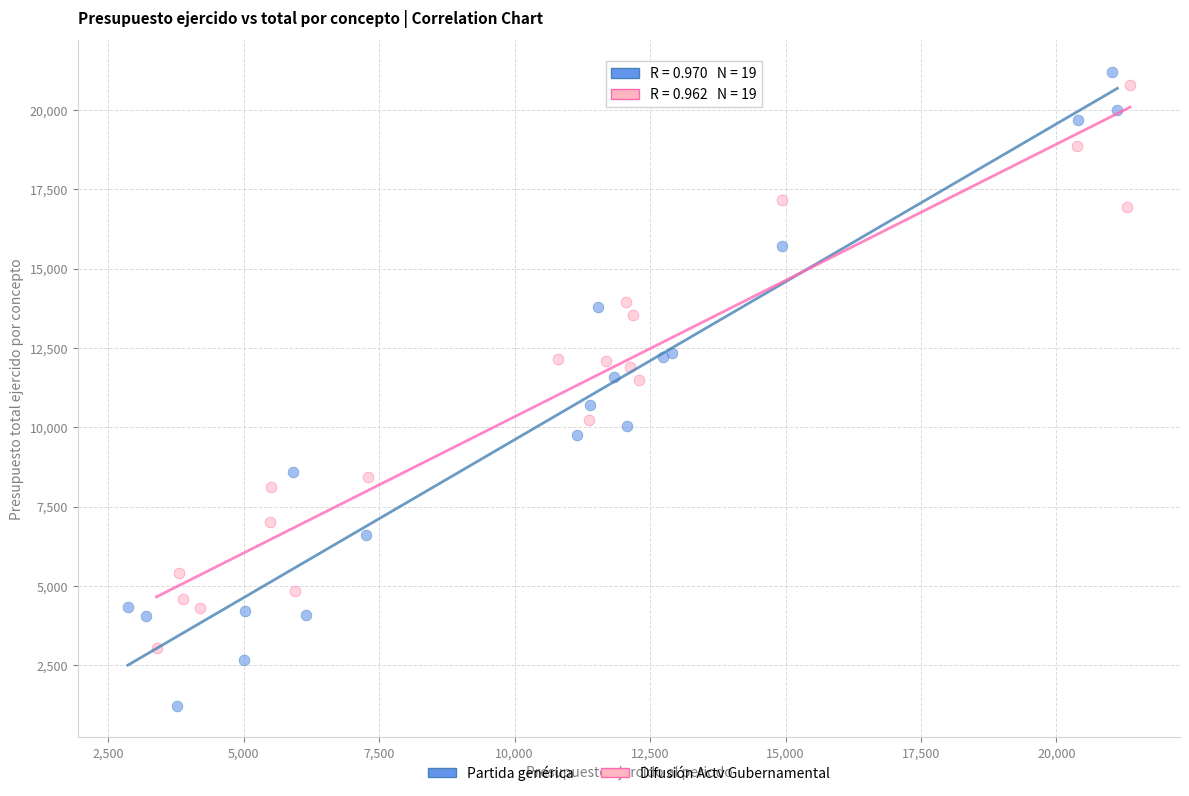

Which series has the largest Y range (max minus min)?

Partida genérica